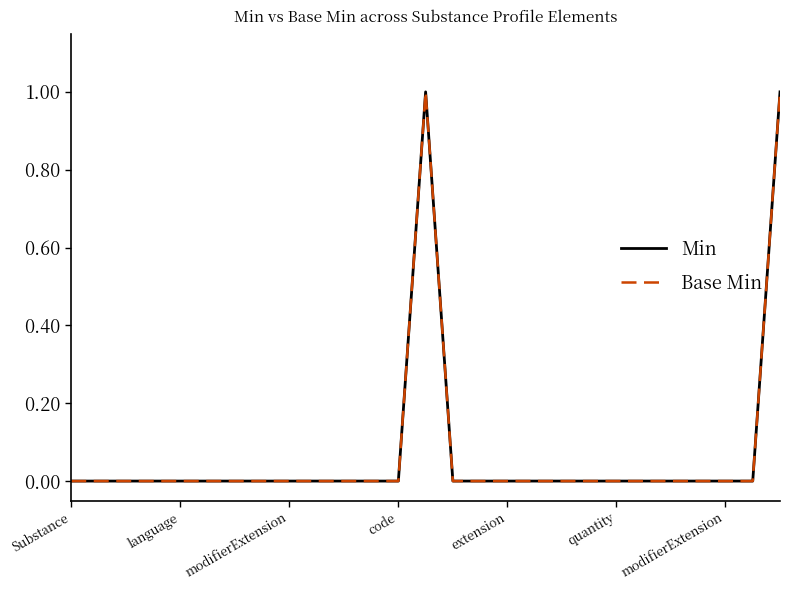

List the series in order of their peak value, lowest first.

Min, Base Min